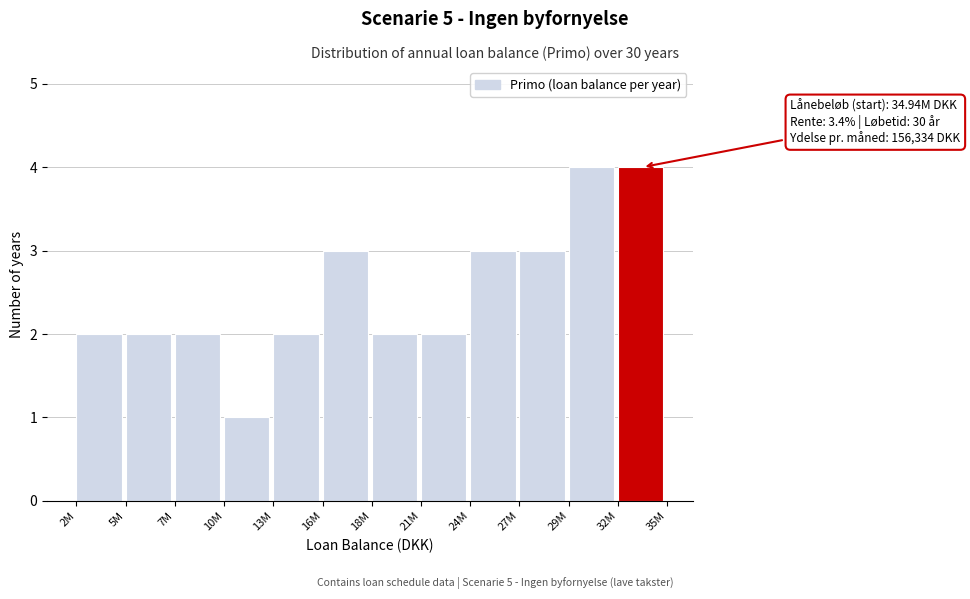

Reading right to left, transcribe all the data shown in this chart.

4	4	3	3	2	2	3	2	1	2	2	2